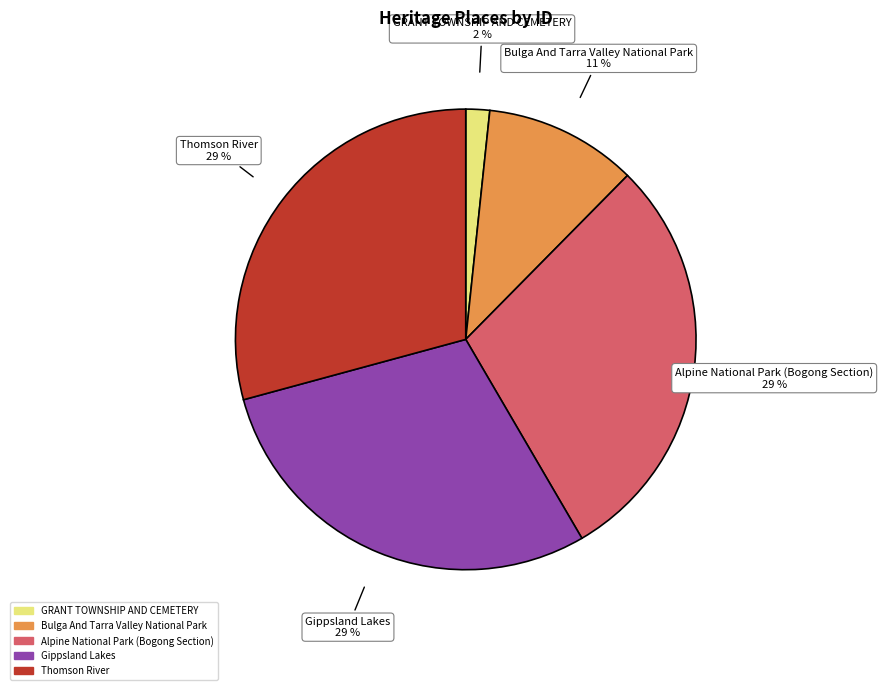

What is the ratio of the value at Alpine National Park (Bogong Section) to the value at Gippsland Lakes?

1.0